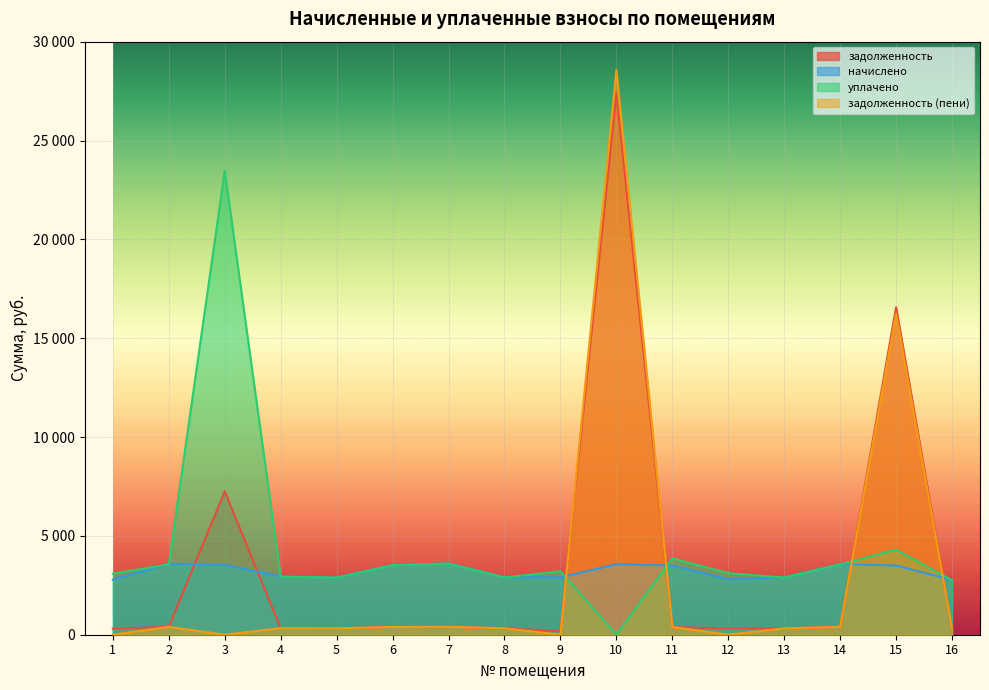

Read the уплачено value at 3.

23466.8